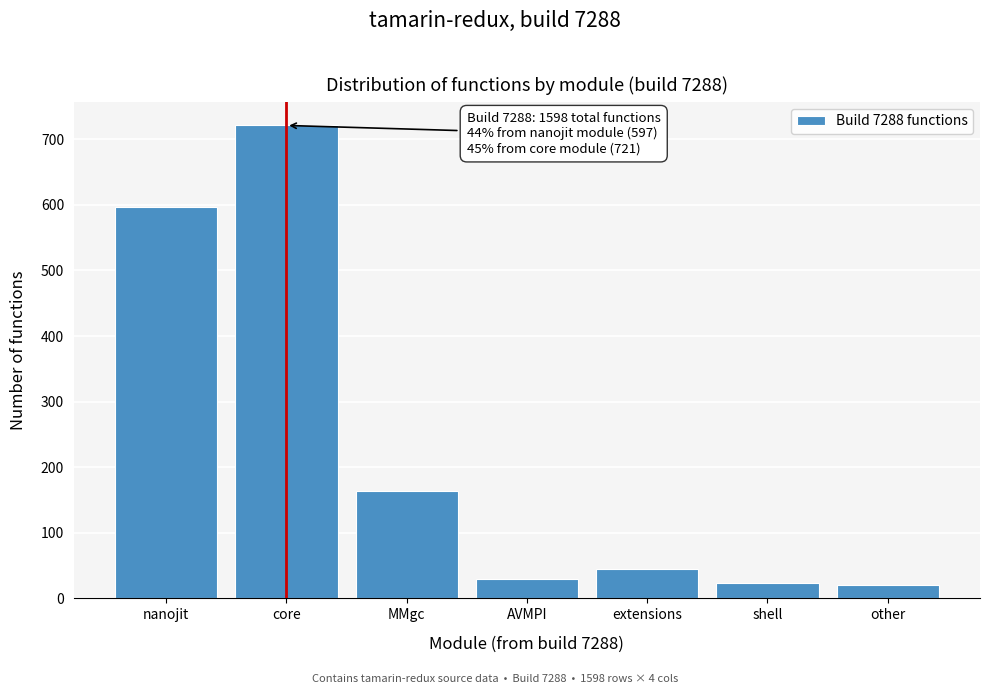

Approximately how many times larger is the value at core compared to nanojit?

1.2